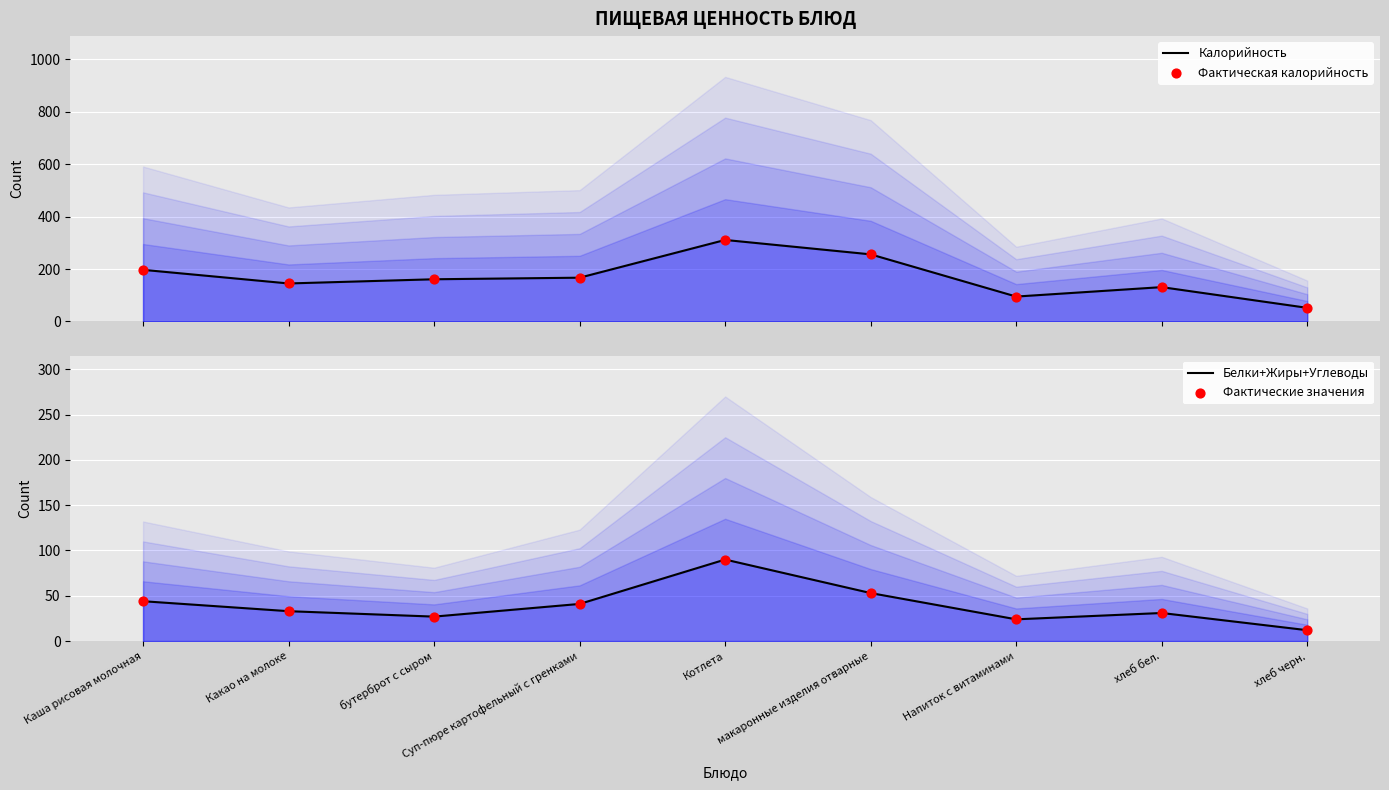

Which series has the largest total across all categories?

Калорийность